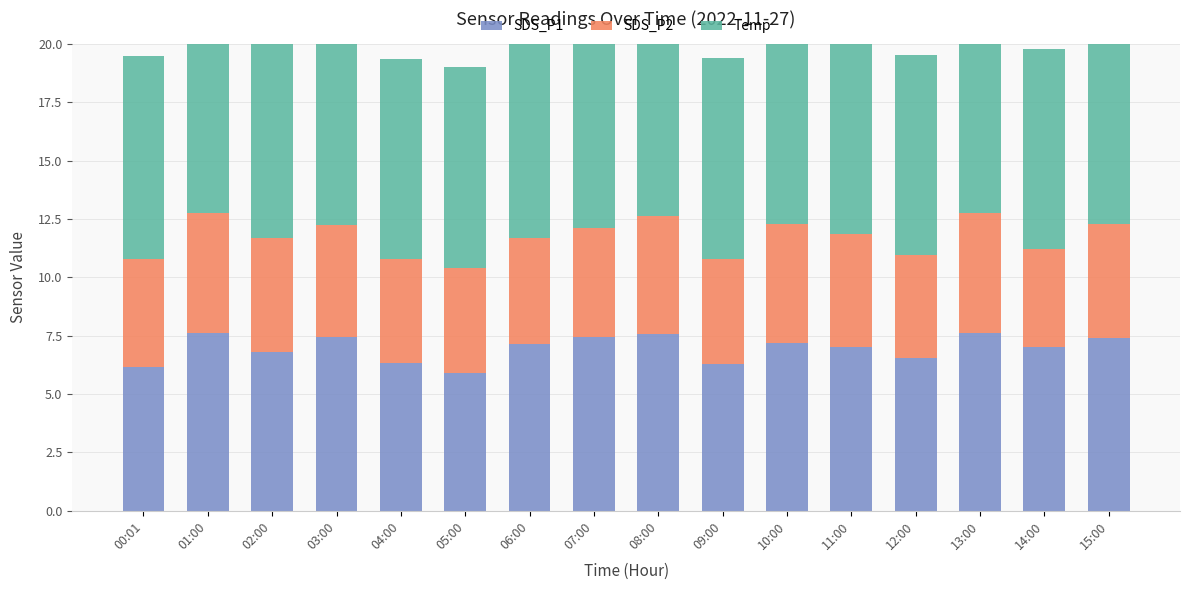

What is the value of the SDS_P2 bar at the 11th from the left?

5.1